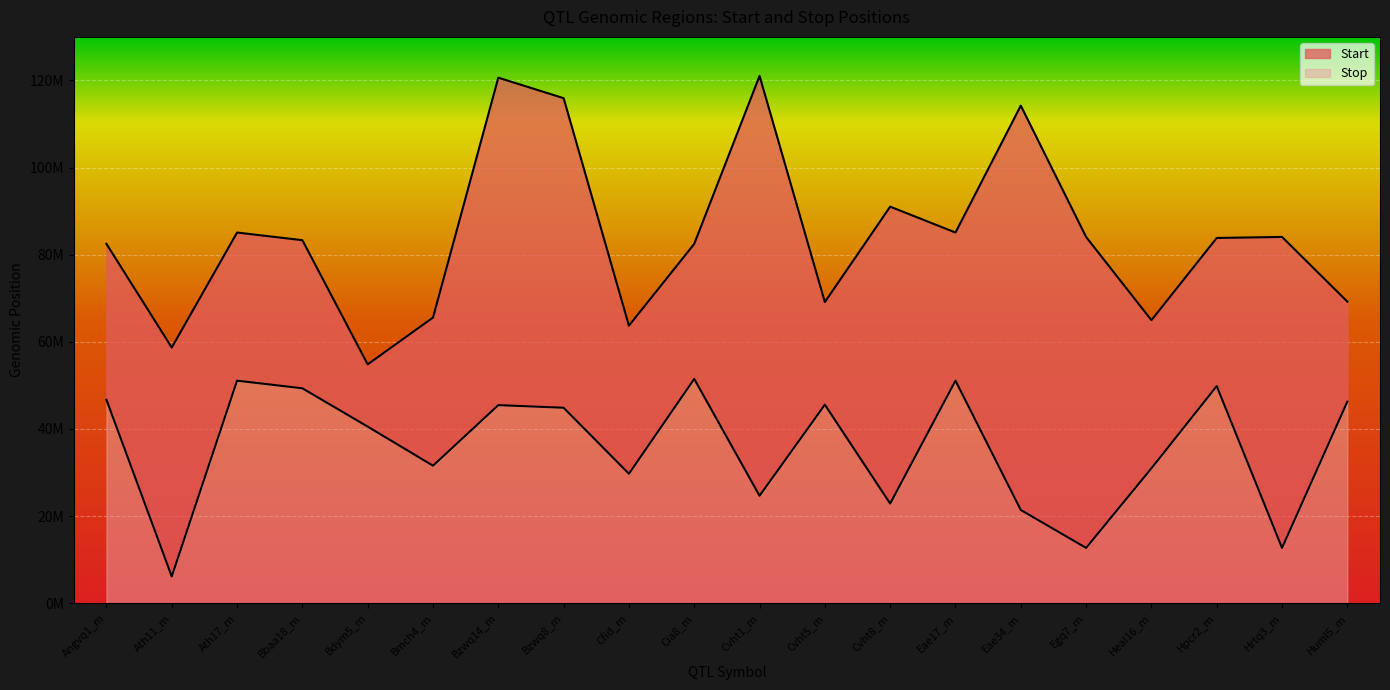

At how many categories does at least one series exceed 35172012?

20